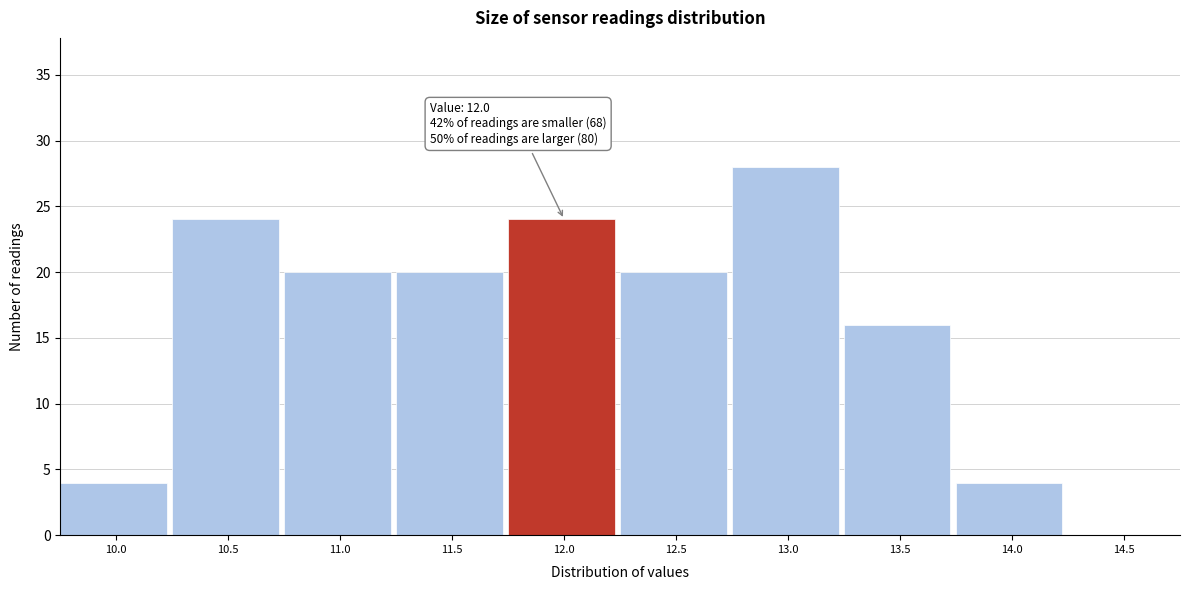

Reading right to left, what are all the values shown in this chart?

14.5=0	14.0=4	13.5=16	13.0=28	12.5=20	12.0=24	11.5=20	11.0=20	10.5=24	10.0=4